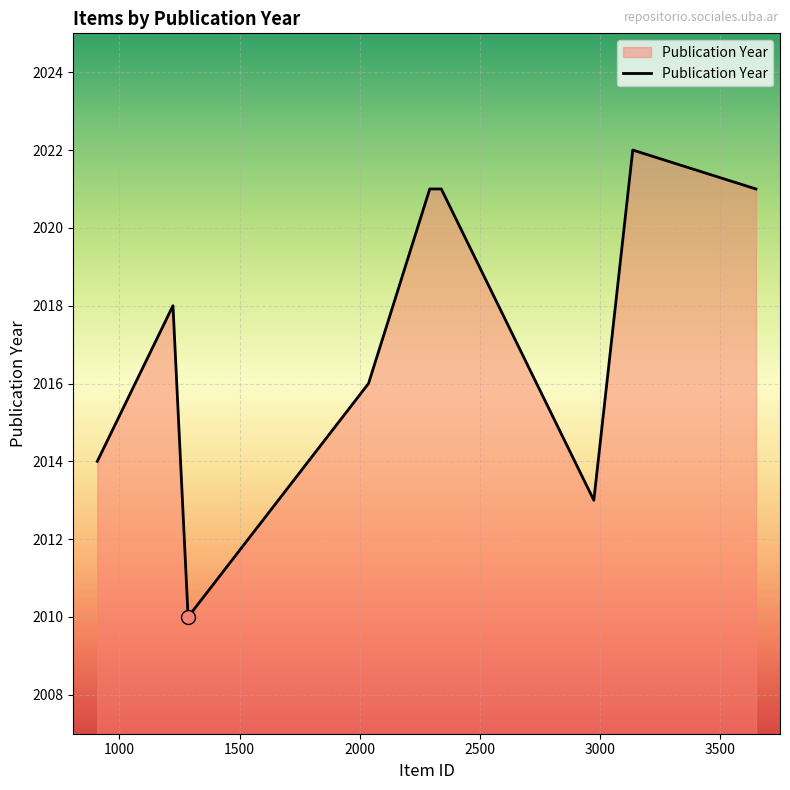

What is the greatest value displayed?

2022